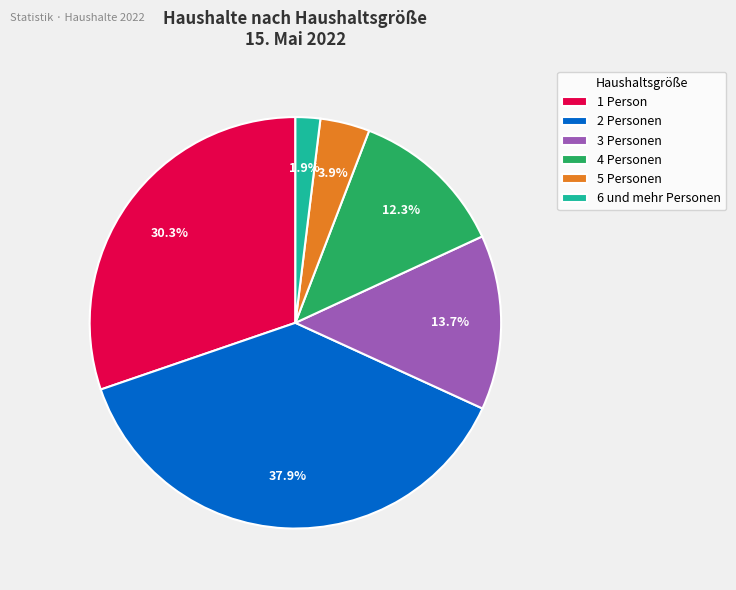

To the nearest percent, what is the difference between the largest and smallest slice percentages?

36%